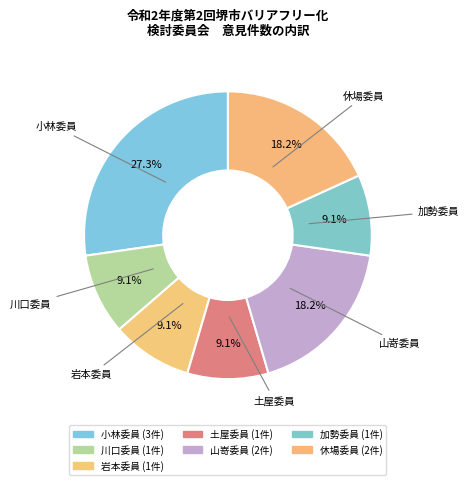

True or false: 山嵜委員 accounts for 33% of the total.

False